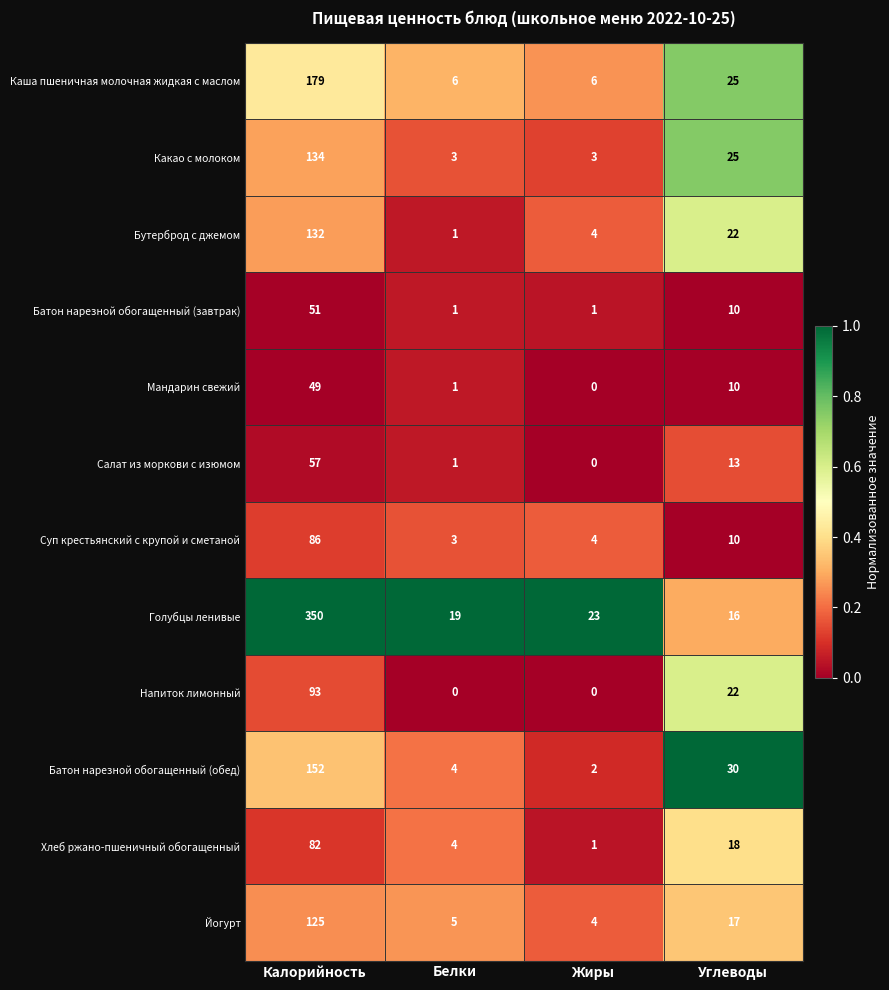

At which label is Суп крестьянский с крупой и сметаной closest to 44?

Углеводы